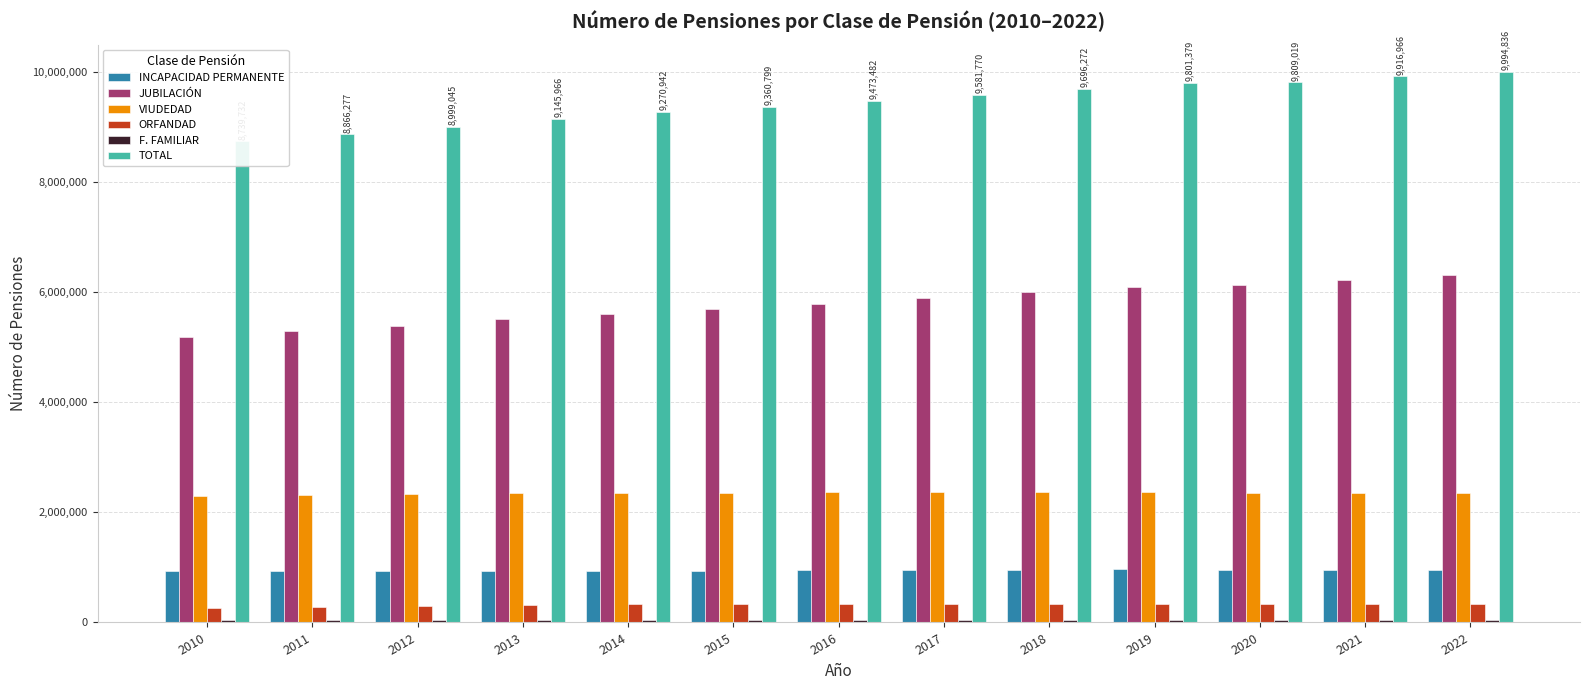

What is the difference between the second highest and minimum values in the F. FAMILIAR series?

6607